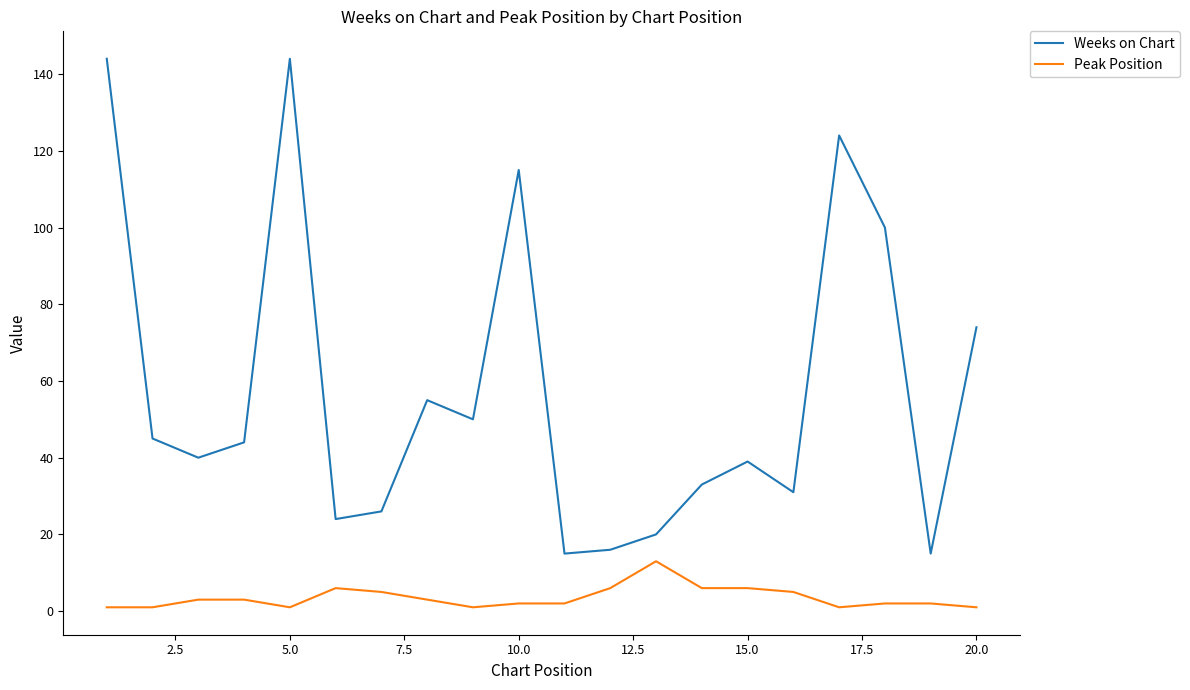

What is the highest value of the Weeks on Chart series?

144